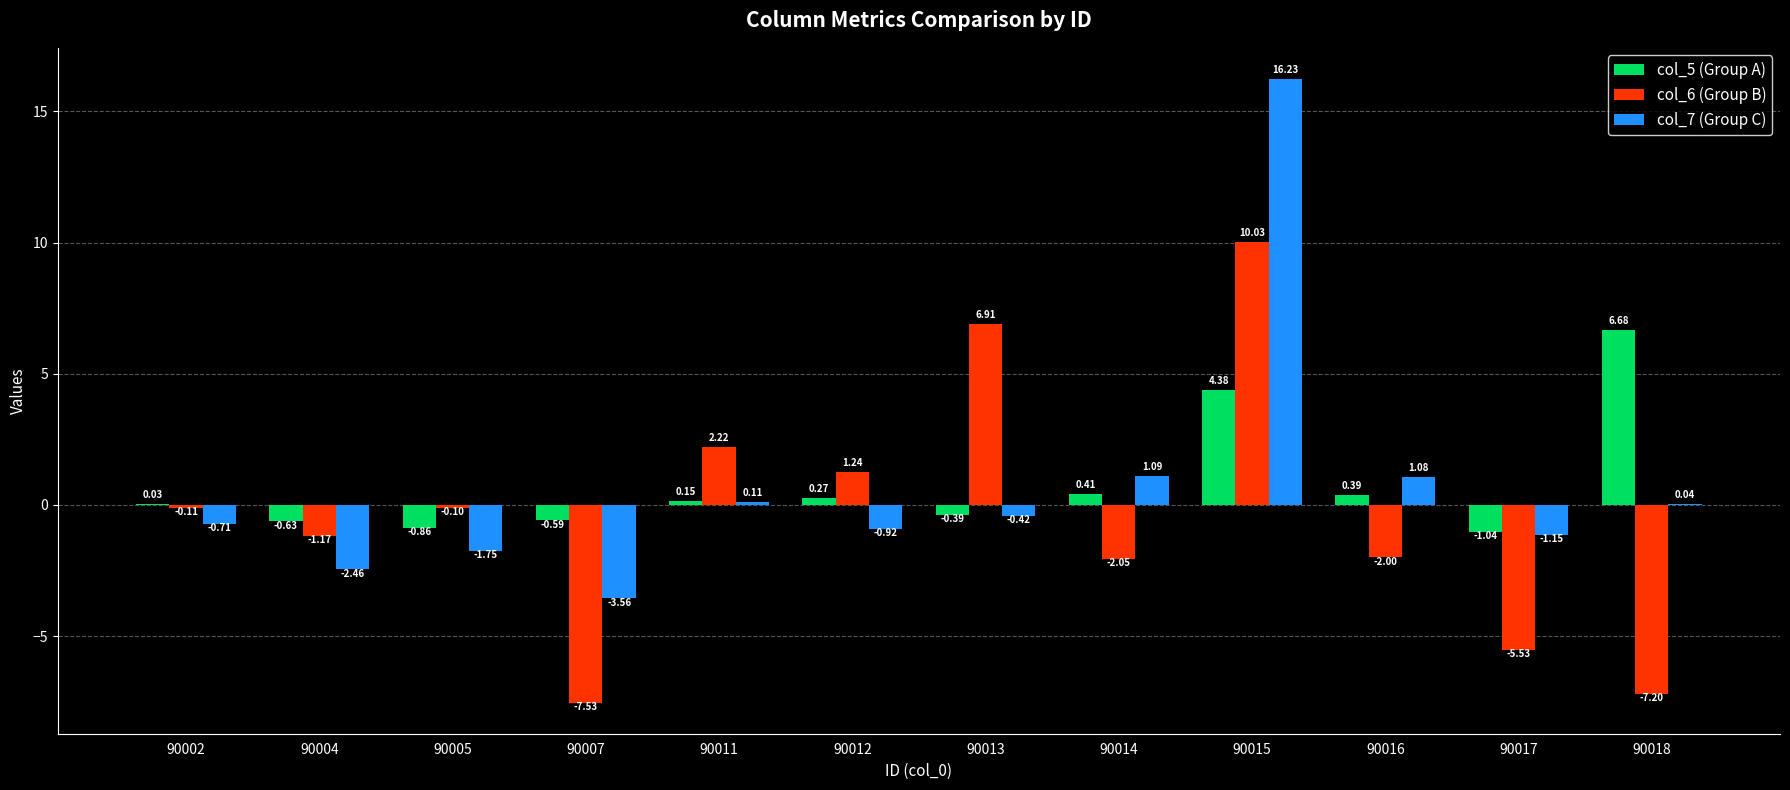

Is the value of col_5 (Group A) at 90005 greater than the value of col_7 (Group C) at 90004?

Yes